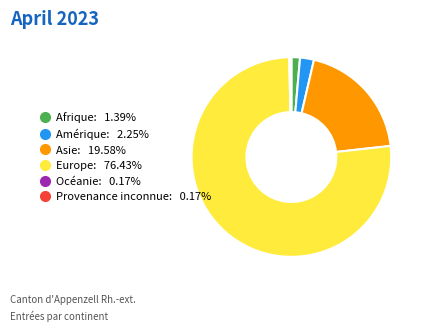

Which slice is the largest?

Europe